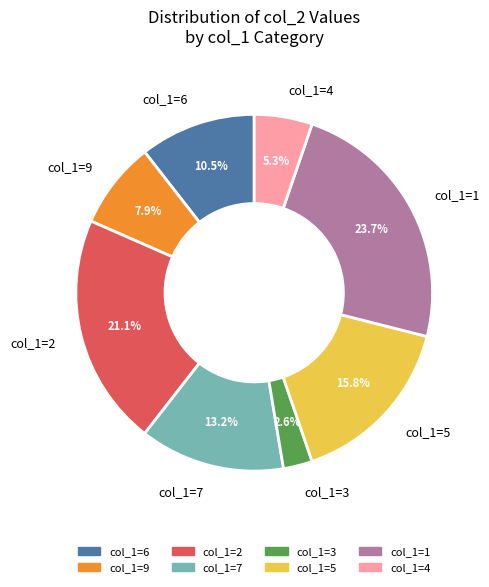

What is the ratio of the value at col_1=7 to the value at col_1=9?

1.7